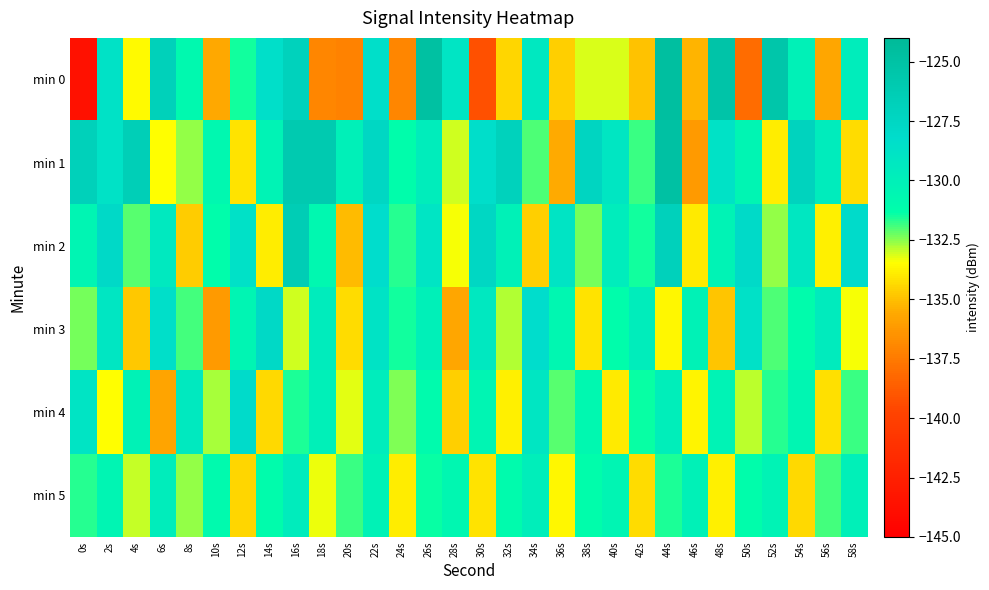

Which series has the largest total across all categories?

min 1